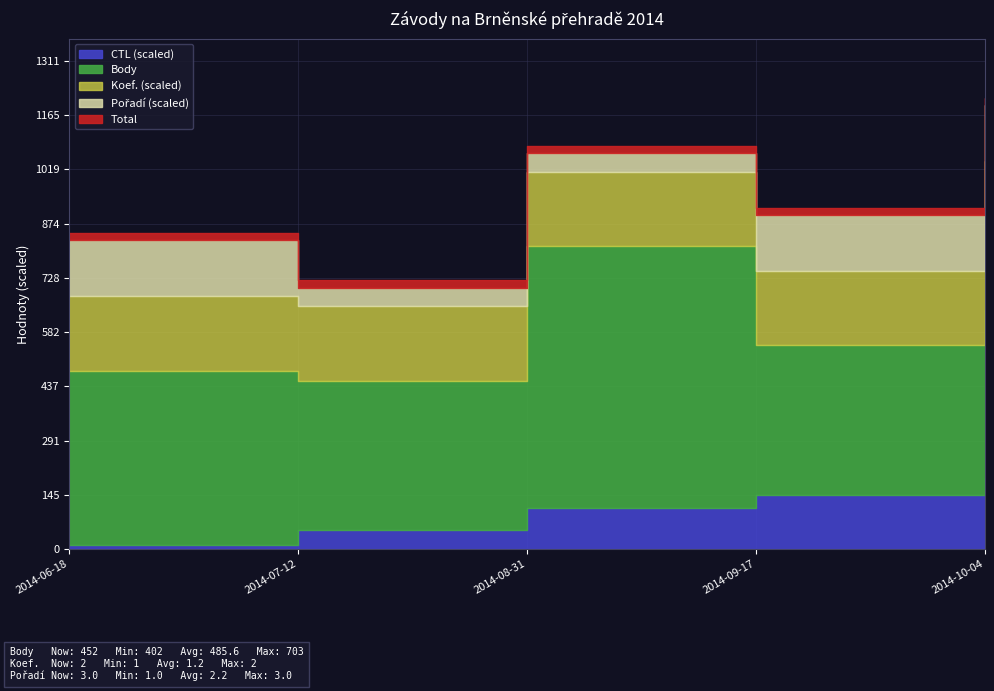

True or false: Pořadí and Body intersect in this chart.

False